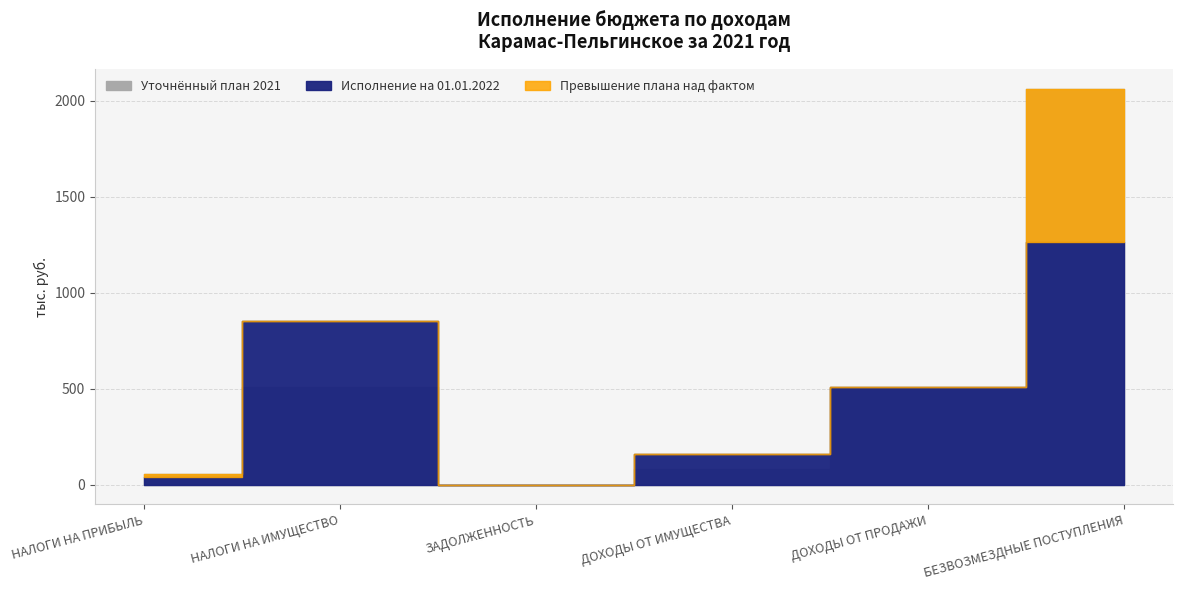

Which label corresponds to the largest value in the chart?

БЕЗВОЗМЕЗДНЫЕ ПОСТУПЛЕНИЯ